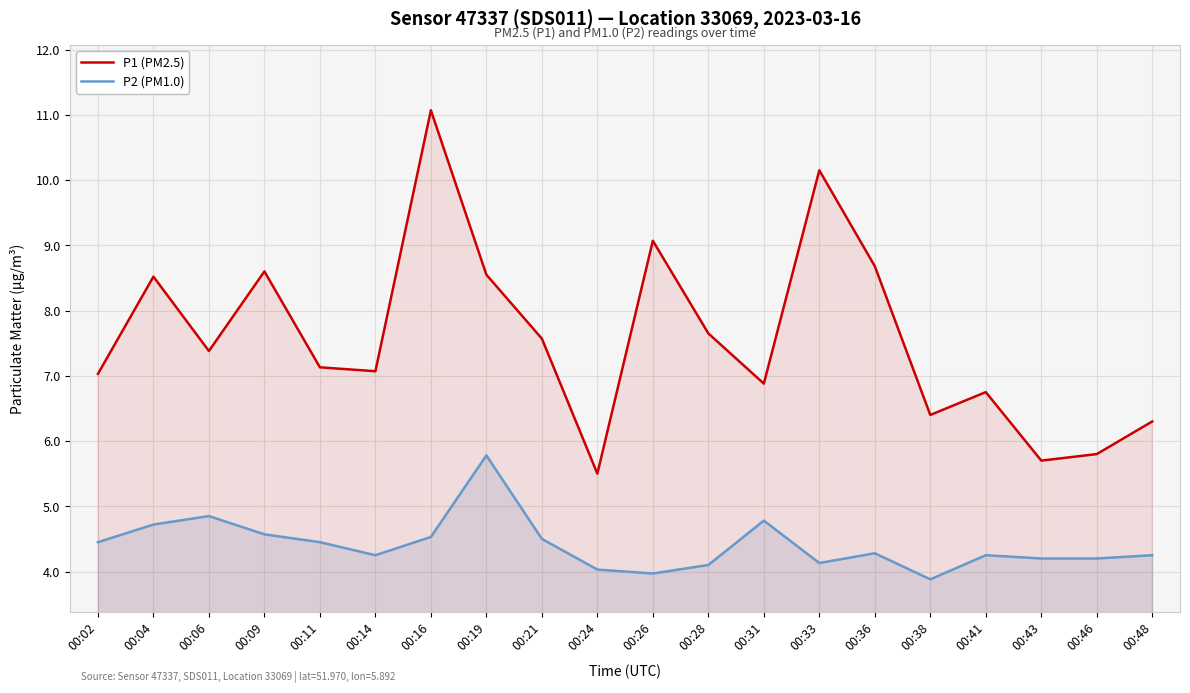

List the labels in order of P2 (PM1.0) value, largest first.

00:19, 00:06, 00:31, 00:04, 00:09, 00:16, 00:21, 00:02, 00:11, 00:36, 00:14, 00:41, 00:48, 00:43, 00:46, 00:33, 00:28, 00:24, 00:26, 00:38